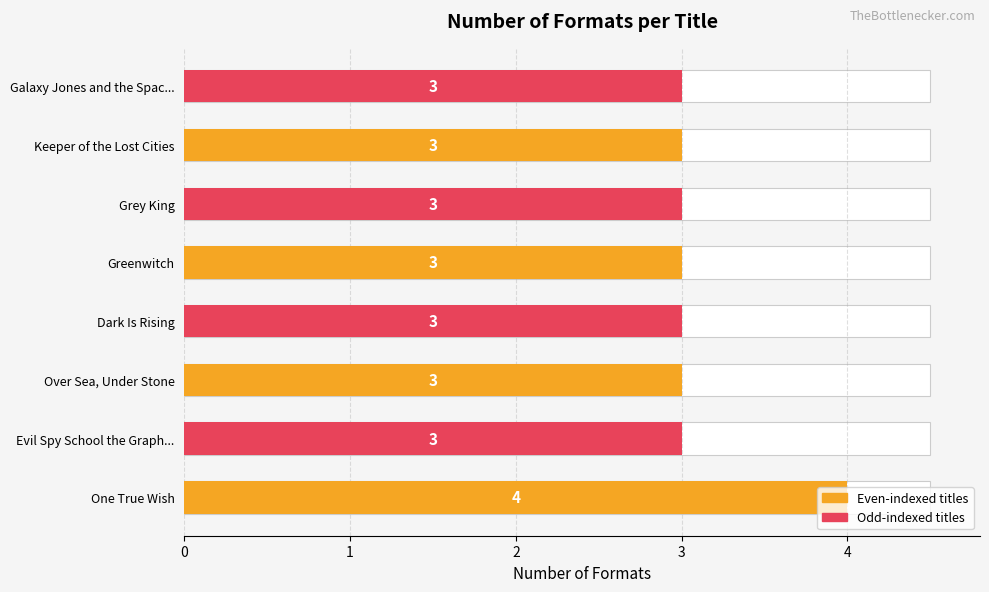

Approximately how many times larger is the value at Dark Is Rising compared to Greenwitch?

1.0